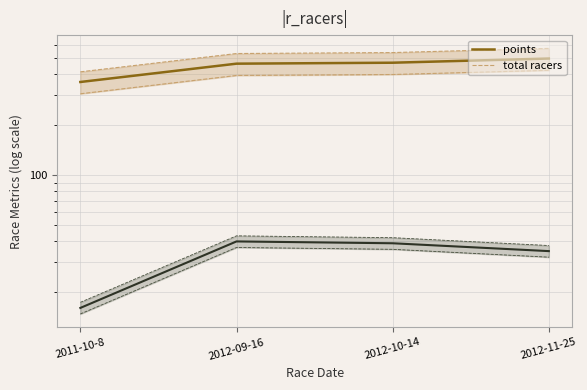

What is the difference between the points values at 2012-09-16 and 2012-10-14?

6.1